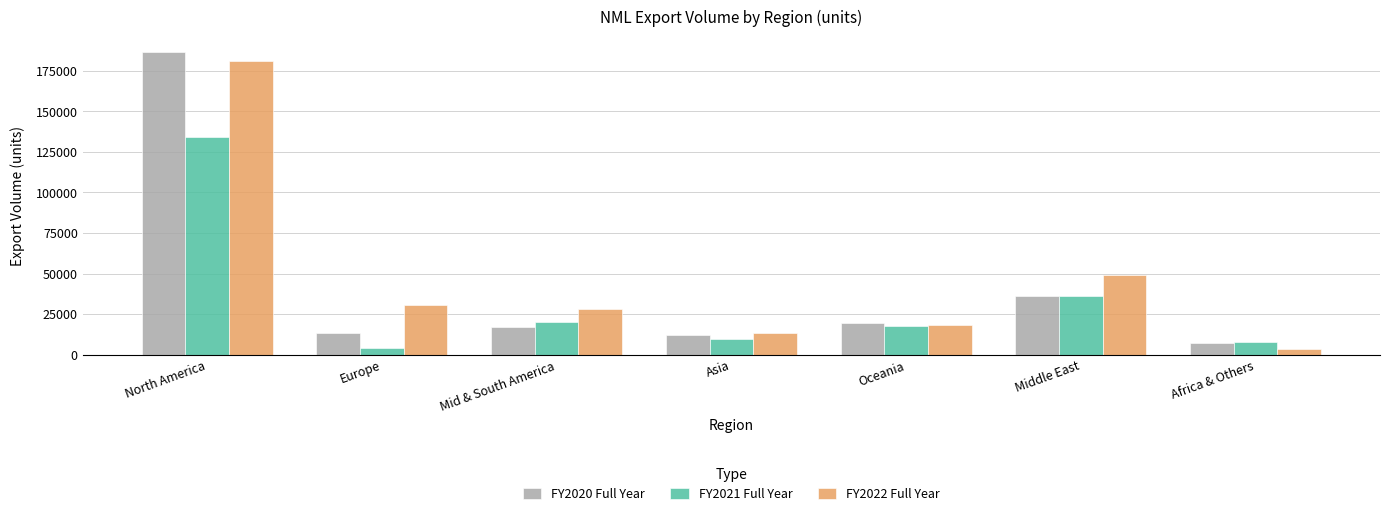

Which series changed the most between Asia and Africa & Others?

FY2022 Full Year